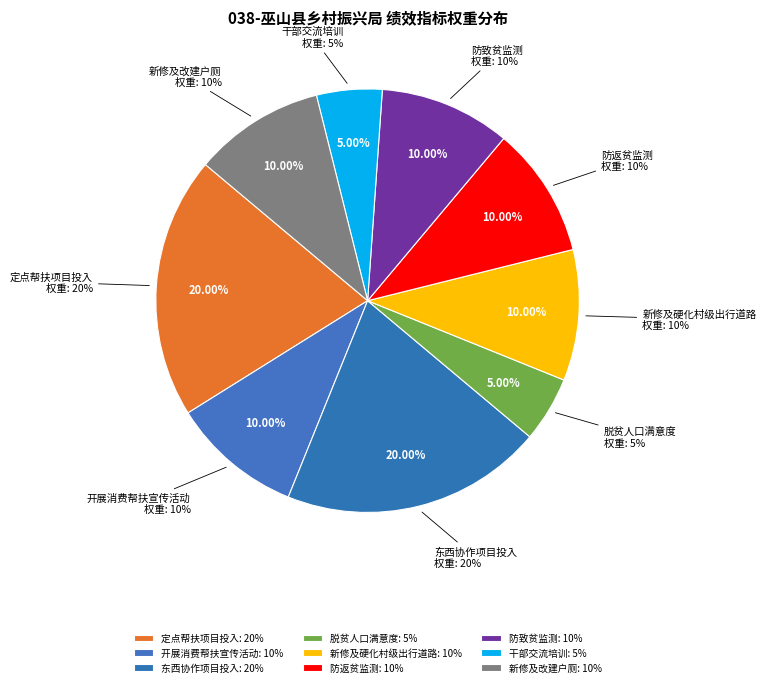

Does 新修及改建户厕 account for over 50% of the chart?

No